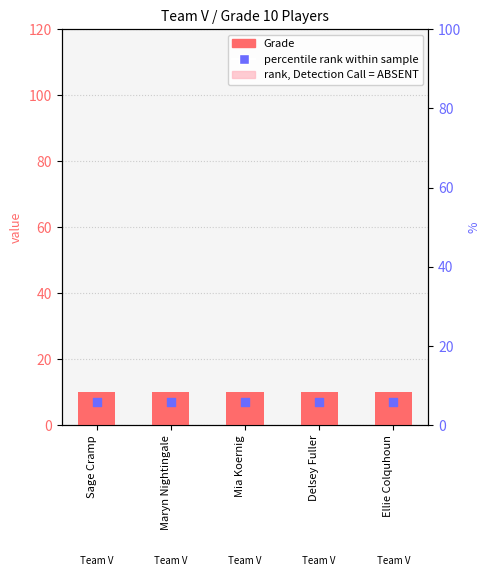

Which series reaches the minimum Y coordinate?

rank, Detection Call = ABSENT